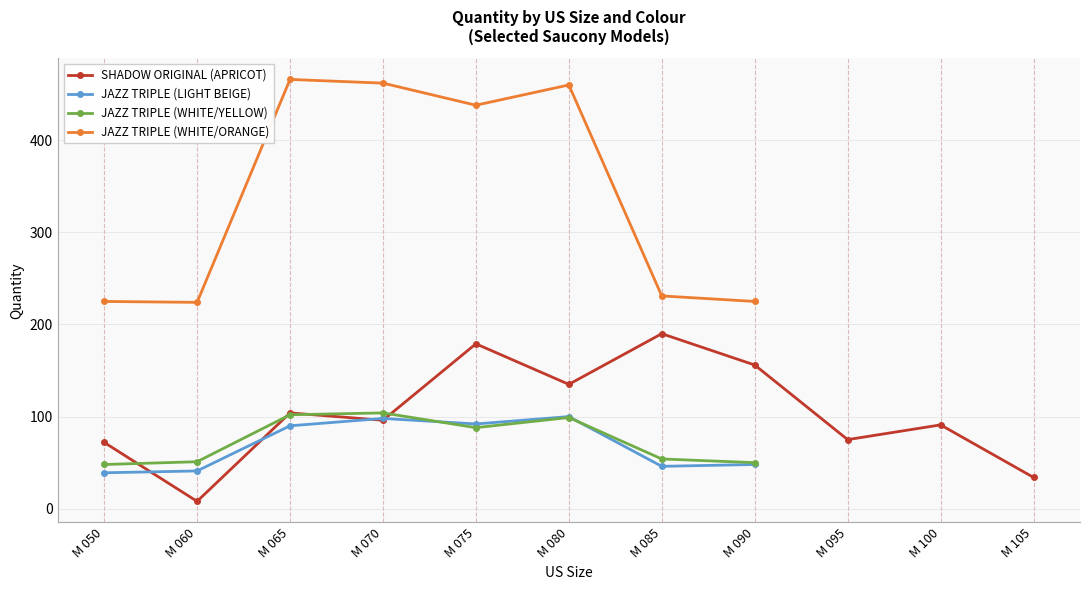

Which category has the lowest value in the SHADOW ORIGINAL (APRICOT) series?

M 060